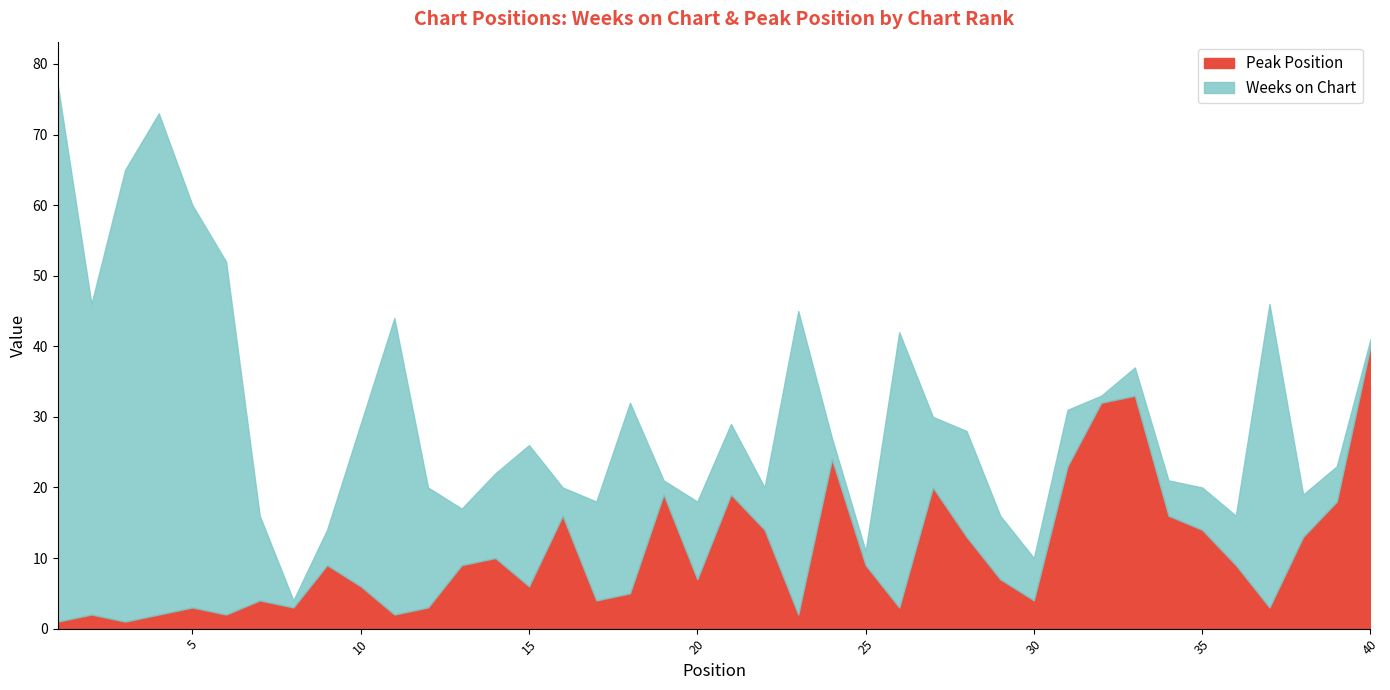

List the series in order of their peak value, highest first.

Weeks on Chart, Peak Position